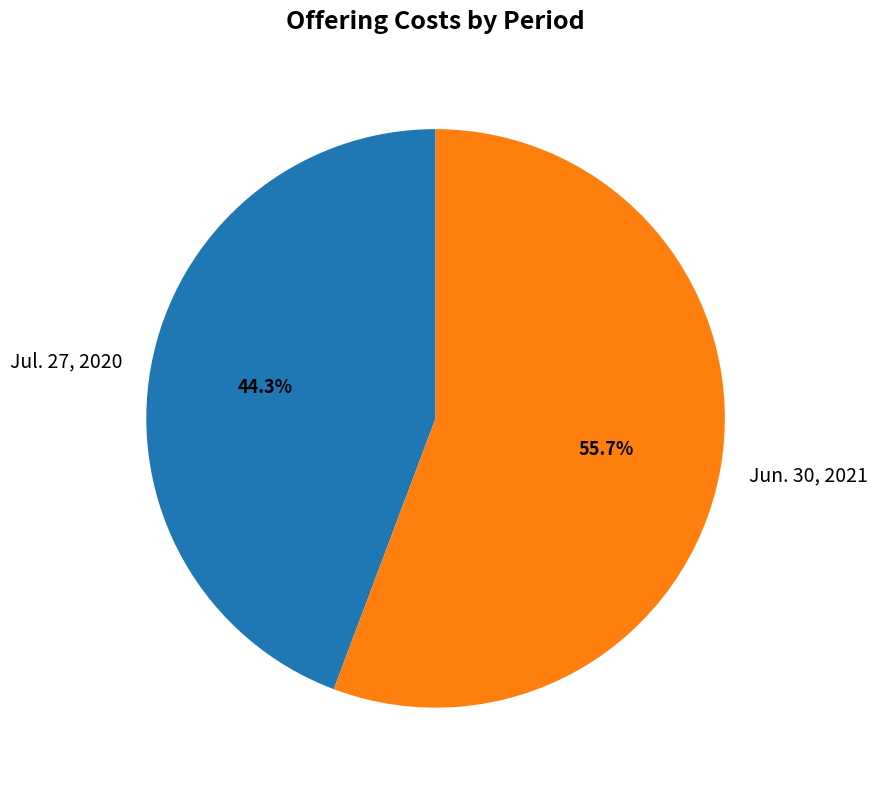

The Jun. 30, 2021 slice represents 64% of the pie. True or false?

False